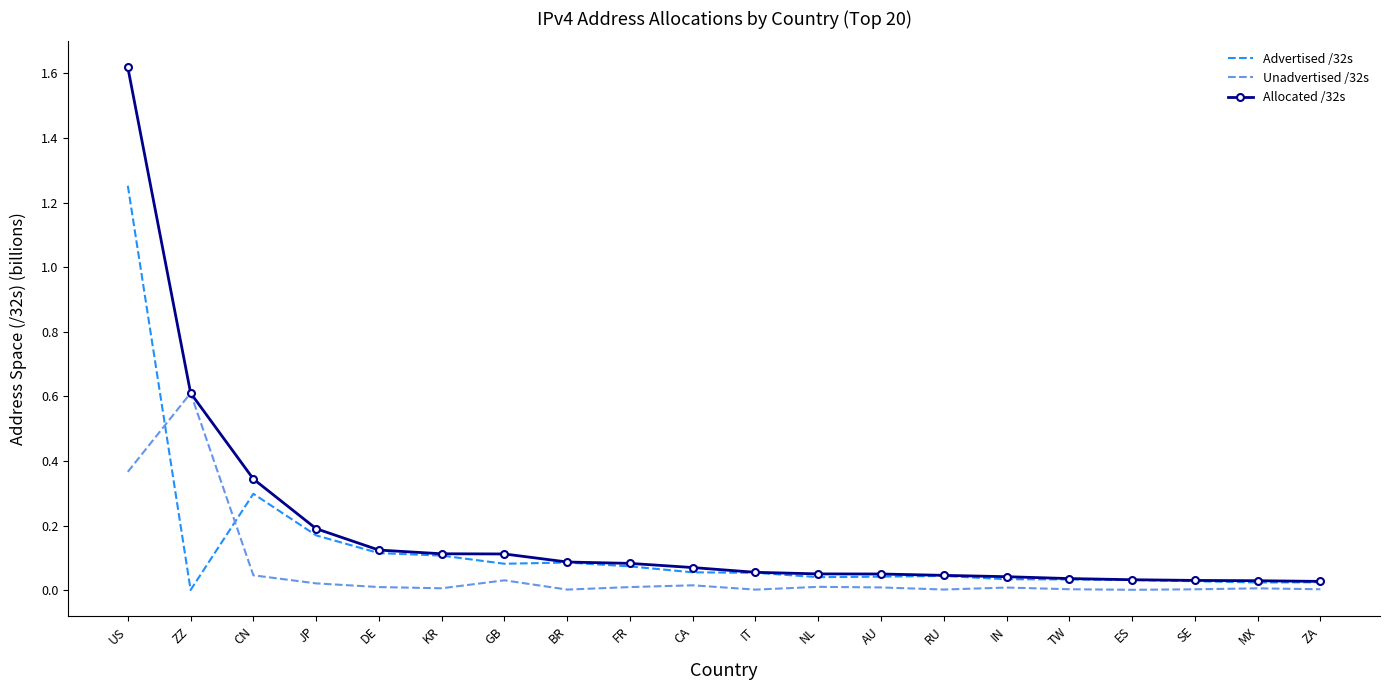

Which series has the widest spread of values?

Allocated /32s